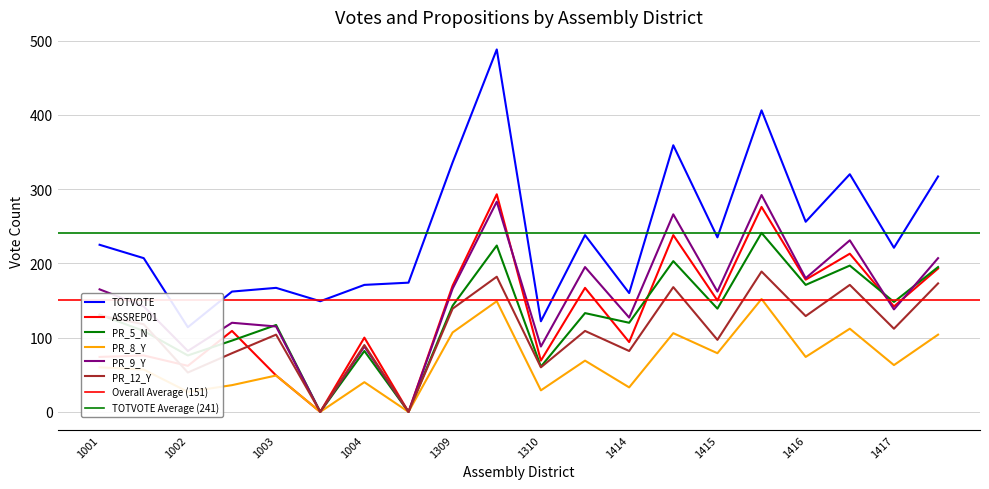

Which label corresponds to the smallest value in the chart?

1003A